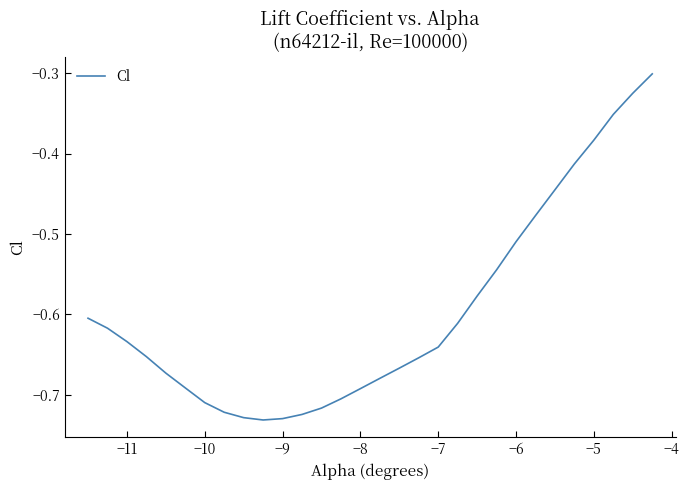

What is the difference between the maximum and minimum values?

0.4